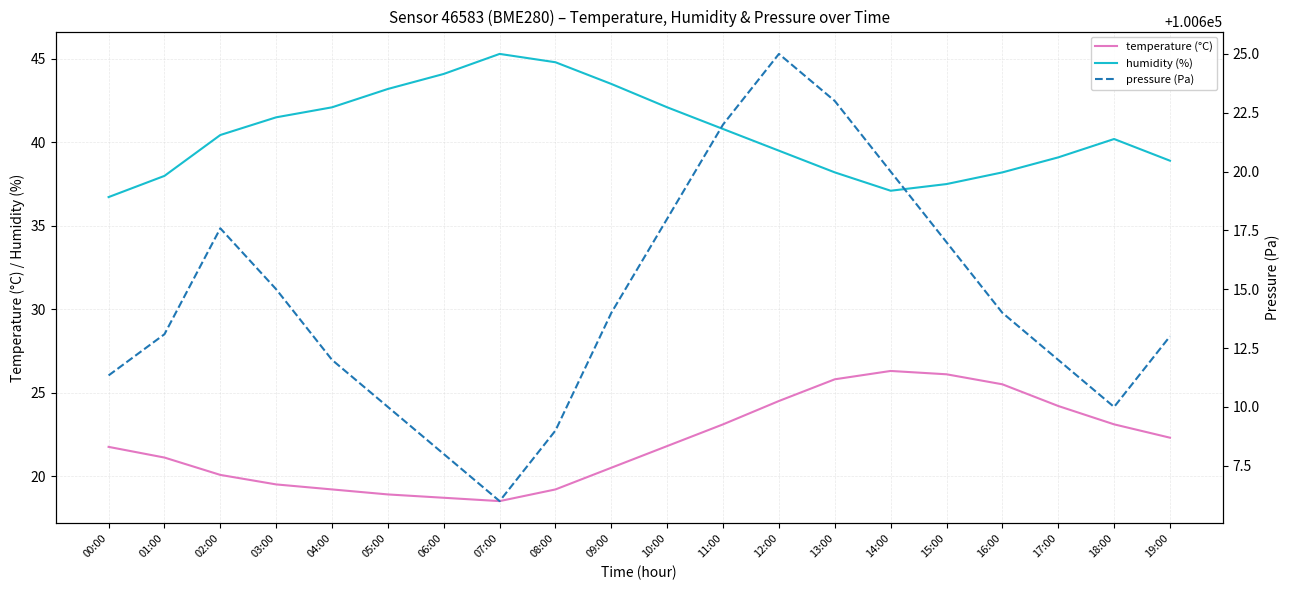

At how many categories does at least one series exceed 64499?

20